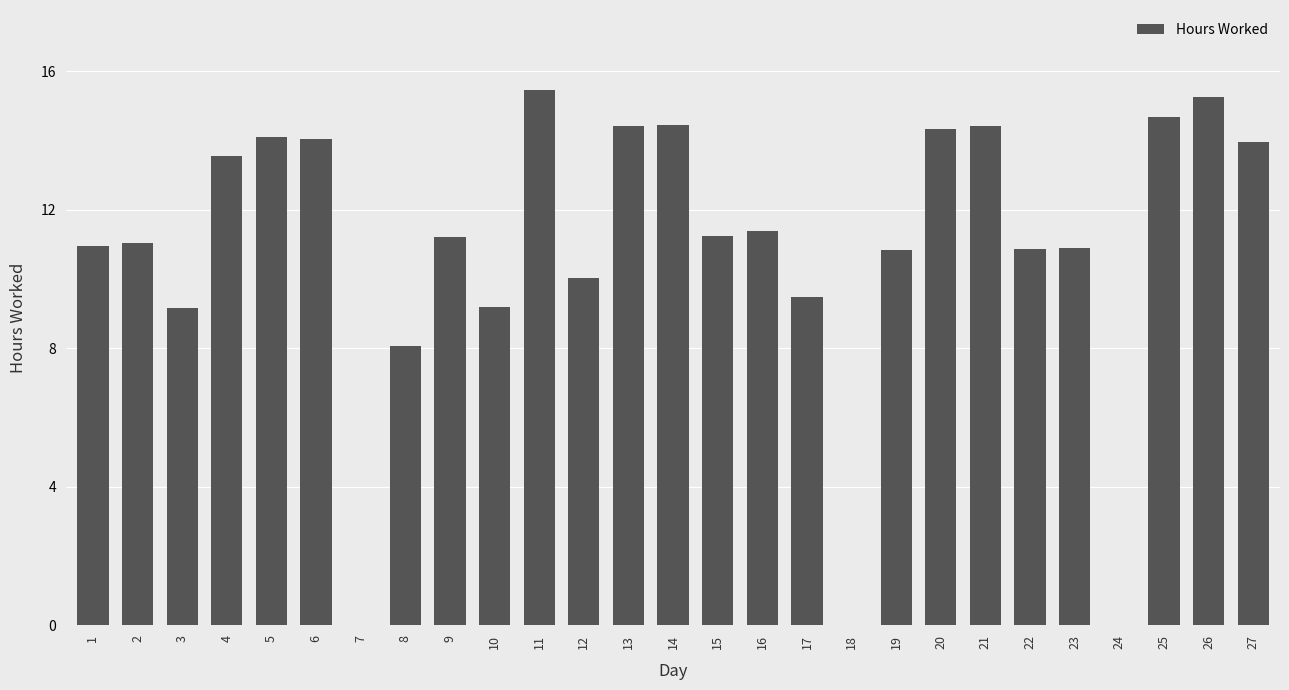

What is the sum of the values at 5 and 19?

24.9